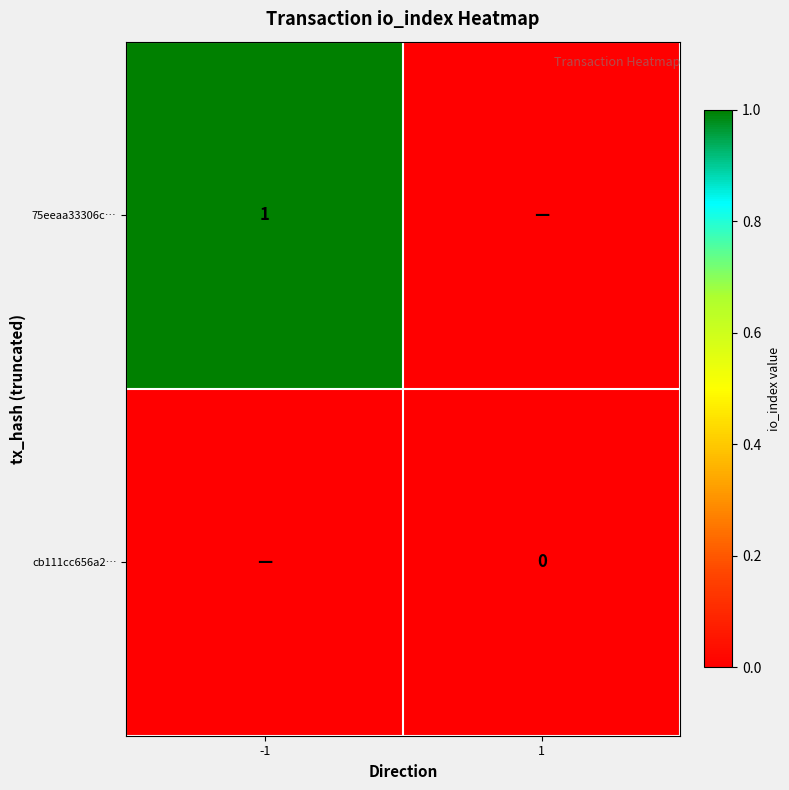

How many data points does each series have?

2